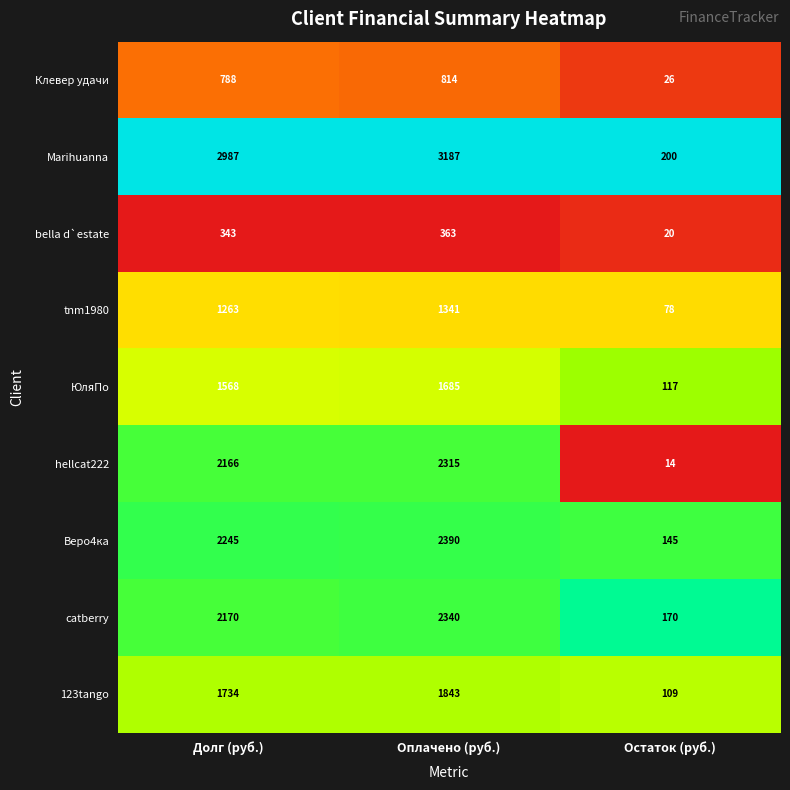

Where is hellcat222 nearest to the value 1164?

Долг (руб.)